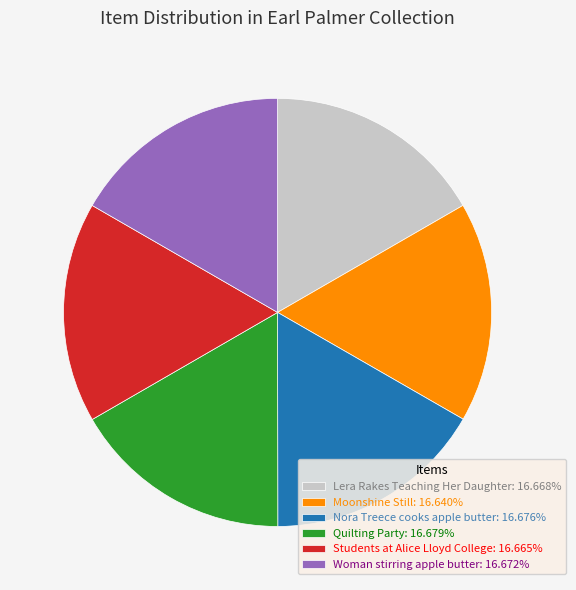

Does Woman stirring apple butter account for over 50% of the chart?

No